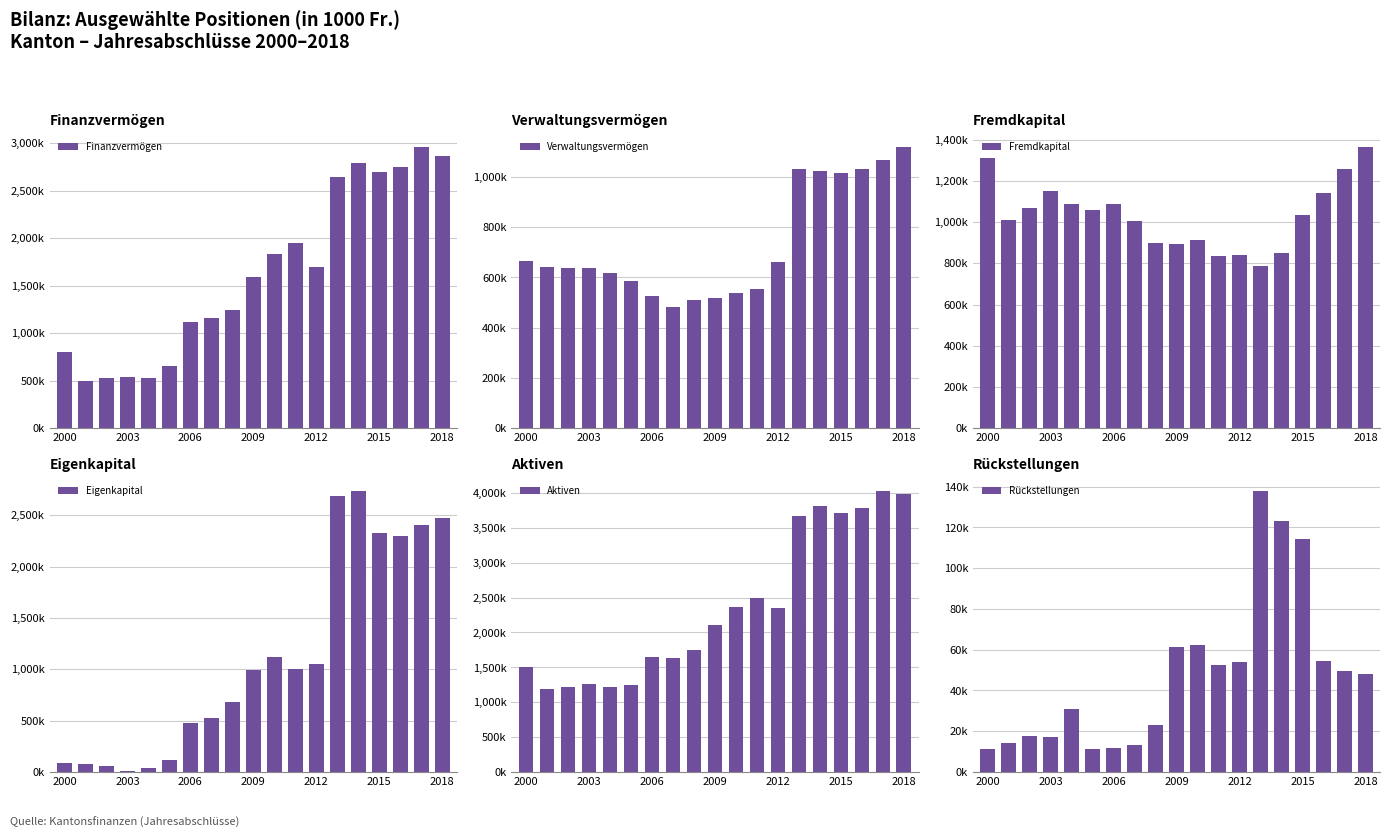

How many groups of bars are there?

19